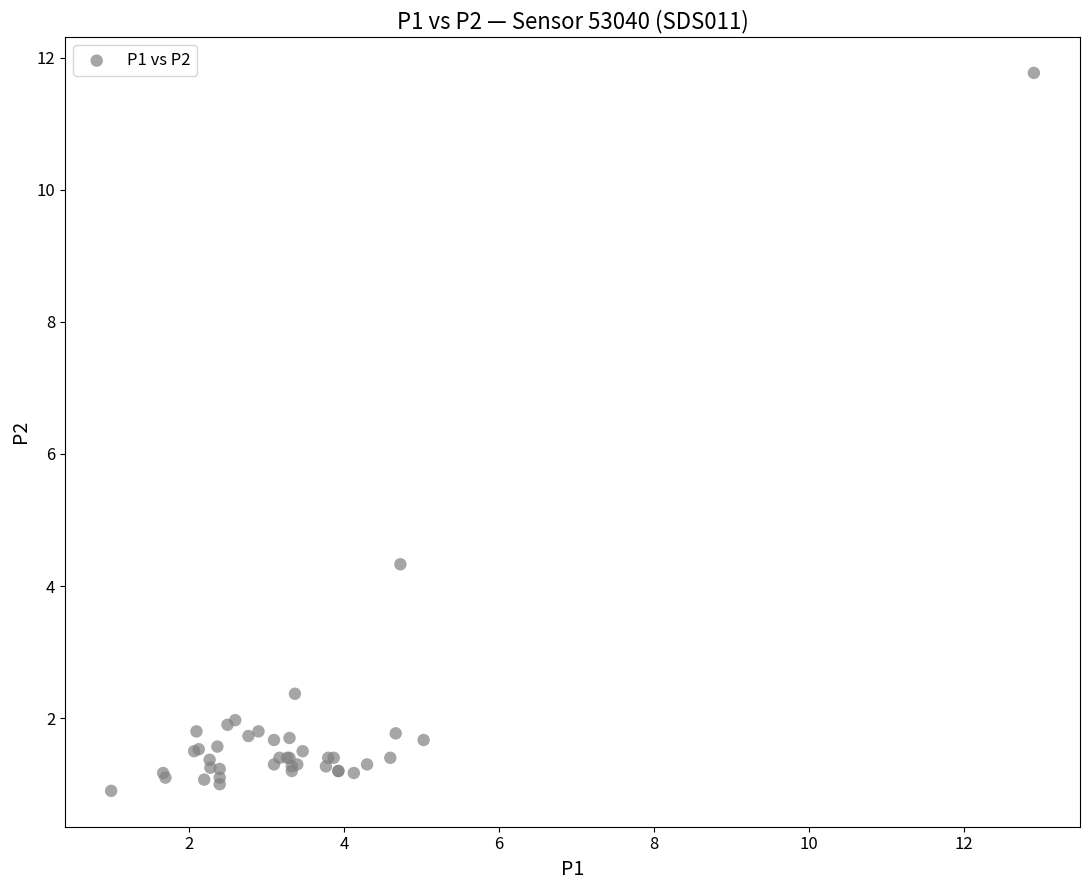

What Y value in the scatter plot is closest to 6?

4.3